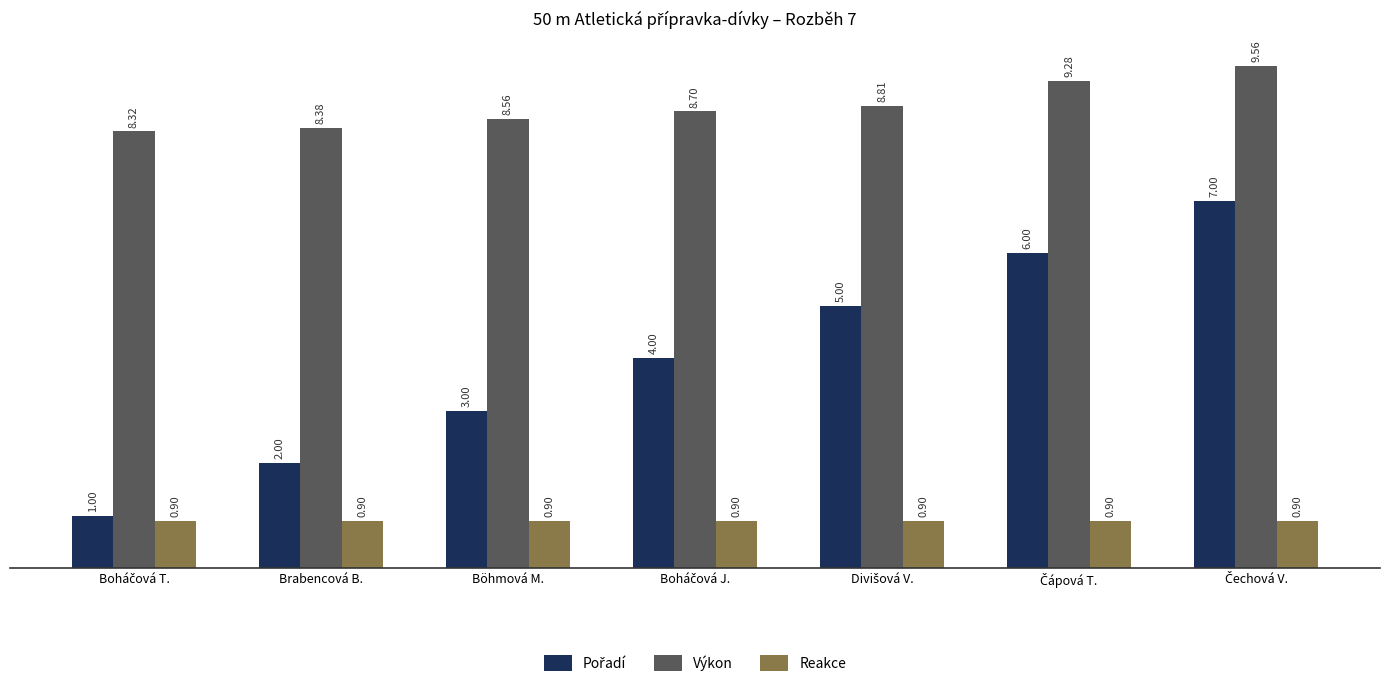

Which series has the largest total across all categories?

Výkon